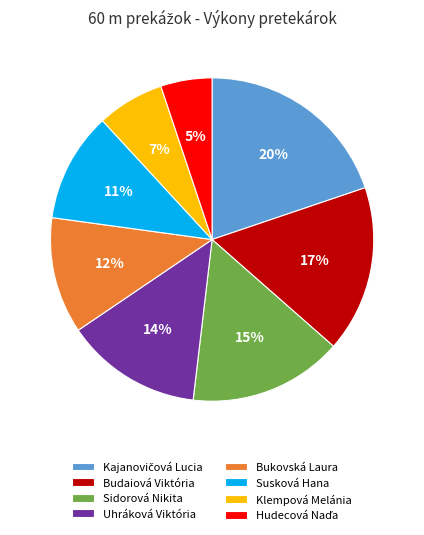

Does Susková Hana represent more than half of the total?

No